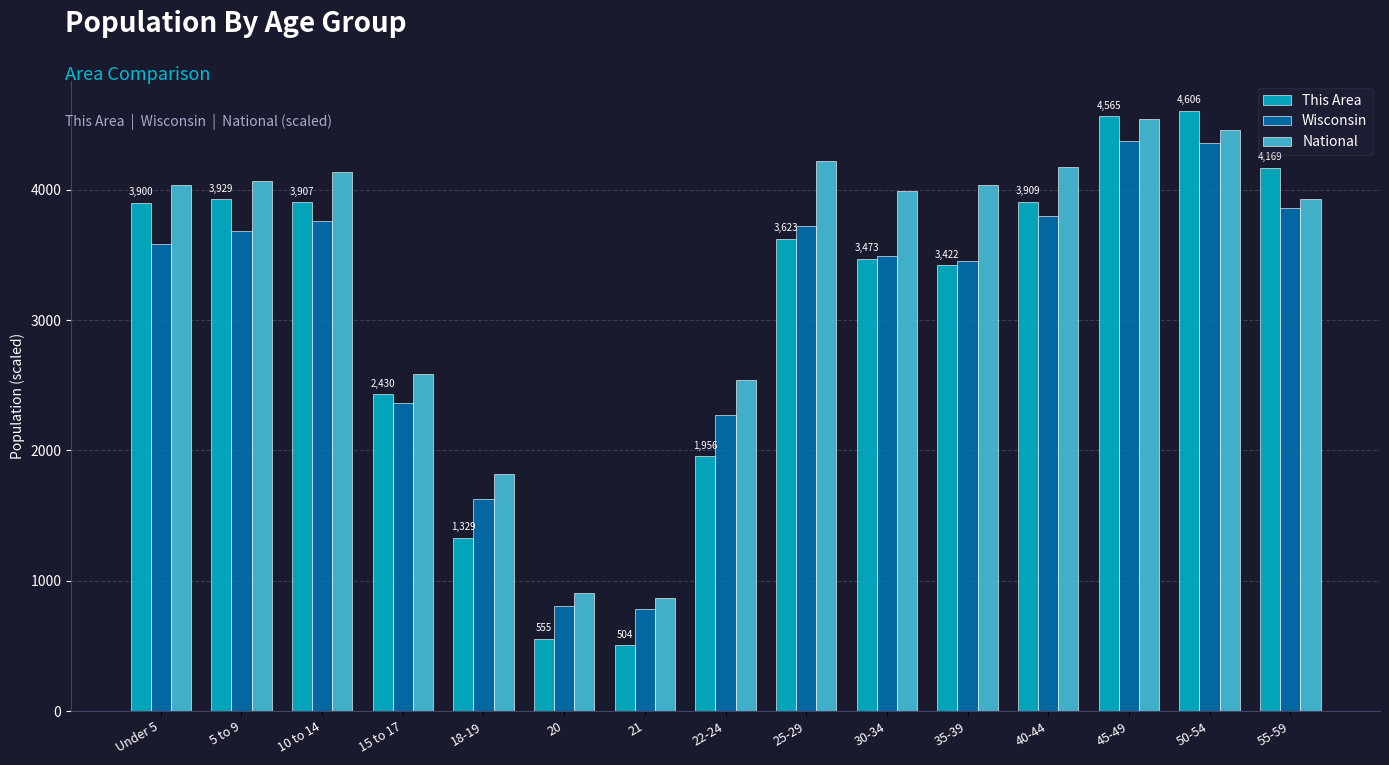

What is the difference between the highest and lowest values at 30-34?

519.4